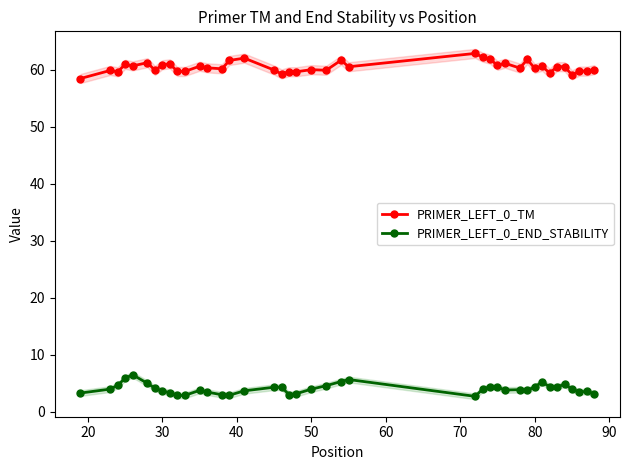

True or false: PRIMER_LEFT_0_TM has more than 0 interior local peaks.

True